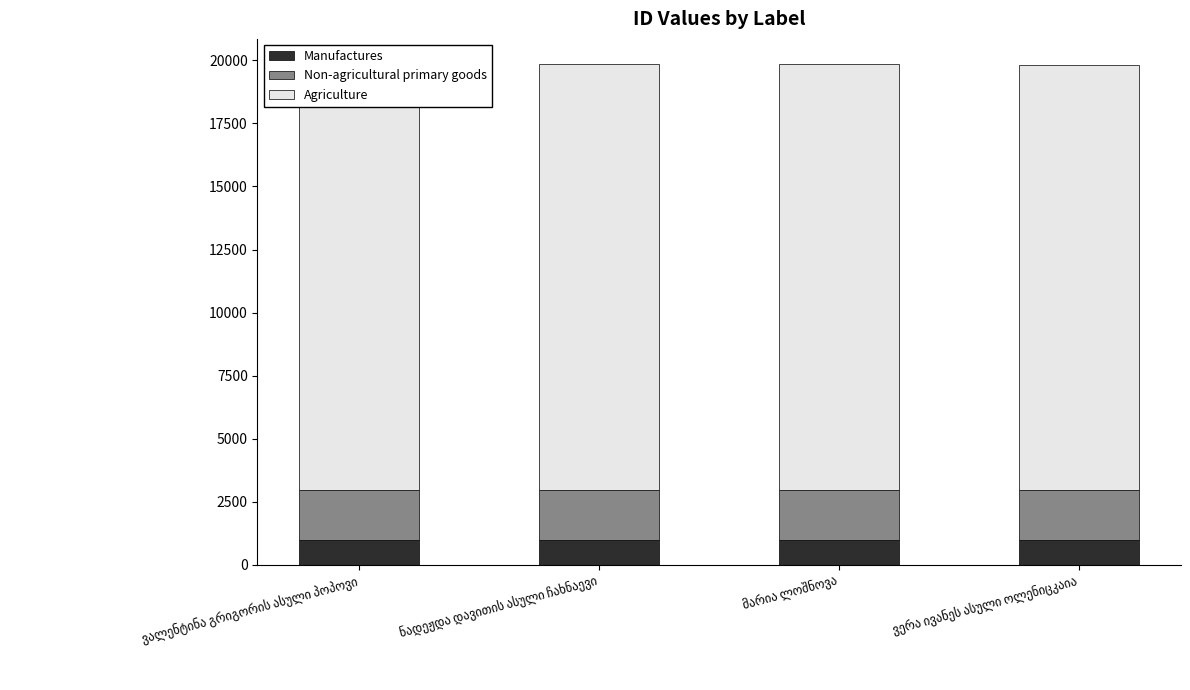

What is the highest value of the Manufactures series?

992.9